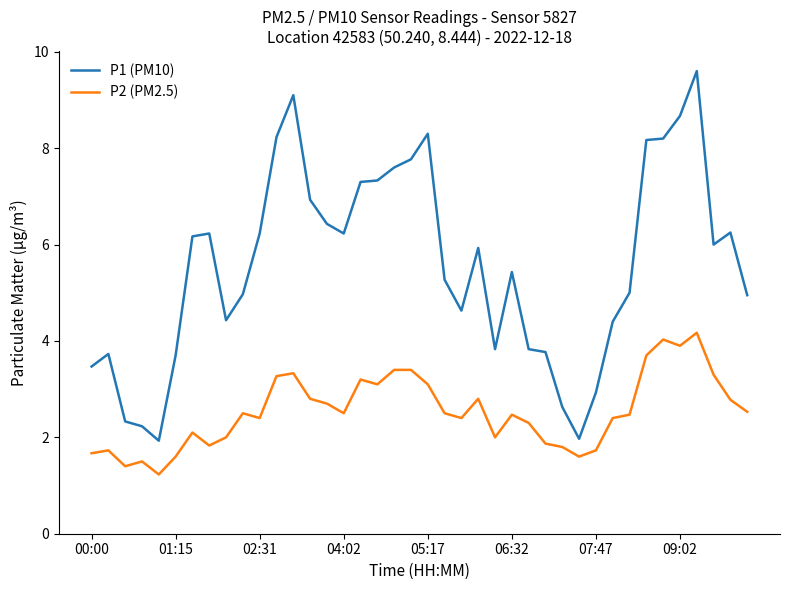

List the series in order of their overall mean, lowest first.

P2 (PM2.5), P1 (PM10)